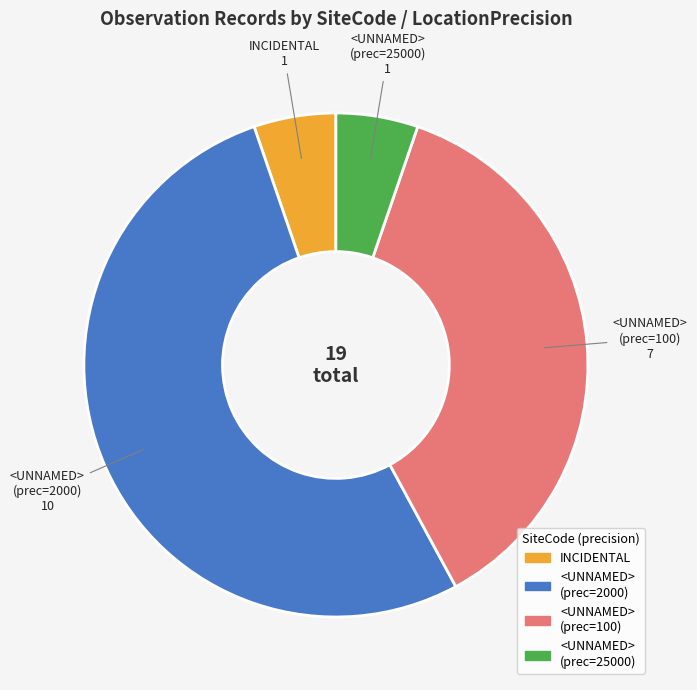

Approximately how many times larger is the value at <UNNAMED> (prec=2000) compared to <UNNAMED> (prec=25000)?

10.0